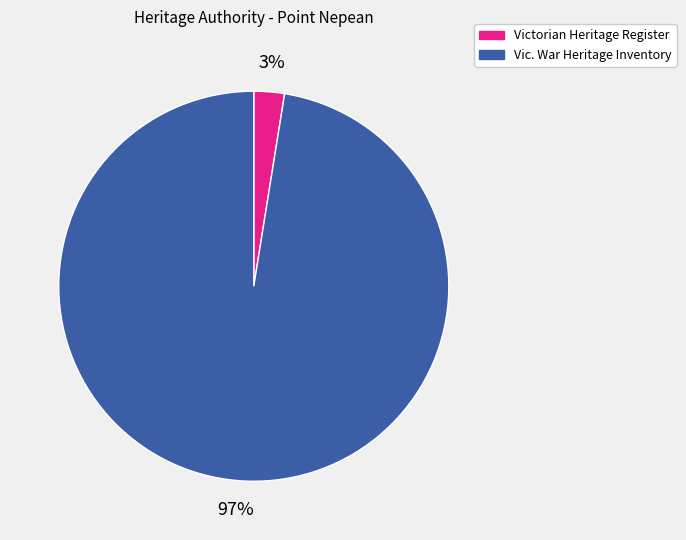

How many segments does this pie chart have?

2